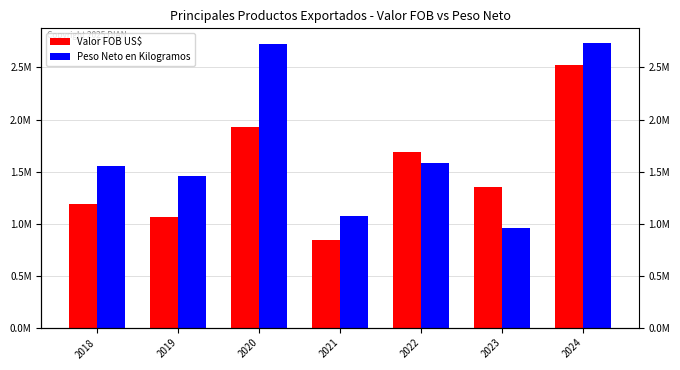

Rank the categories by Peso Neto en Kilogramos value from lowest to highest.

2023, 2021, 2019, 2018, 2022, 2020, 2024